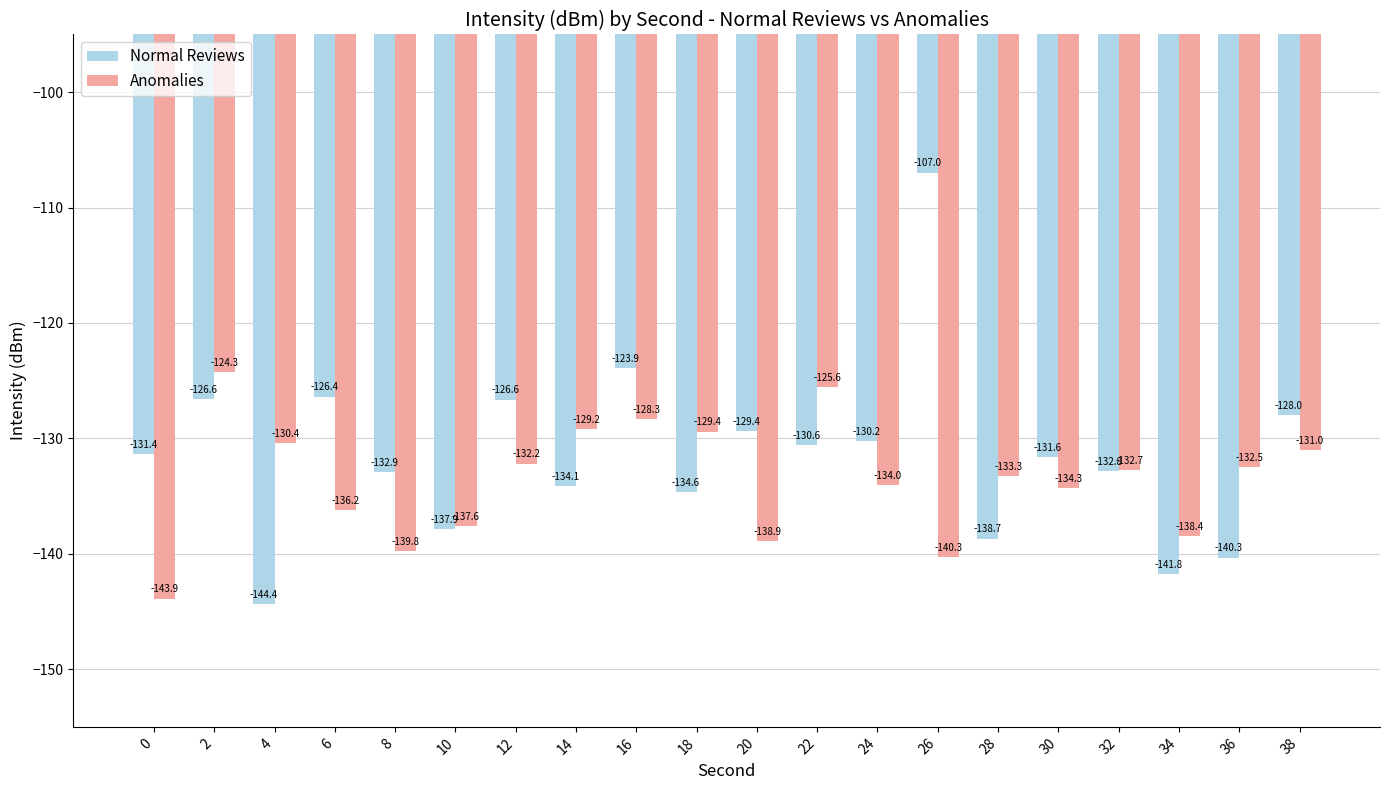

Rank the series at 32 from highest to lowest value.

Anomalies, Normal Reviews